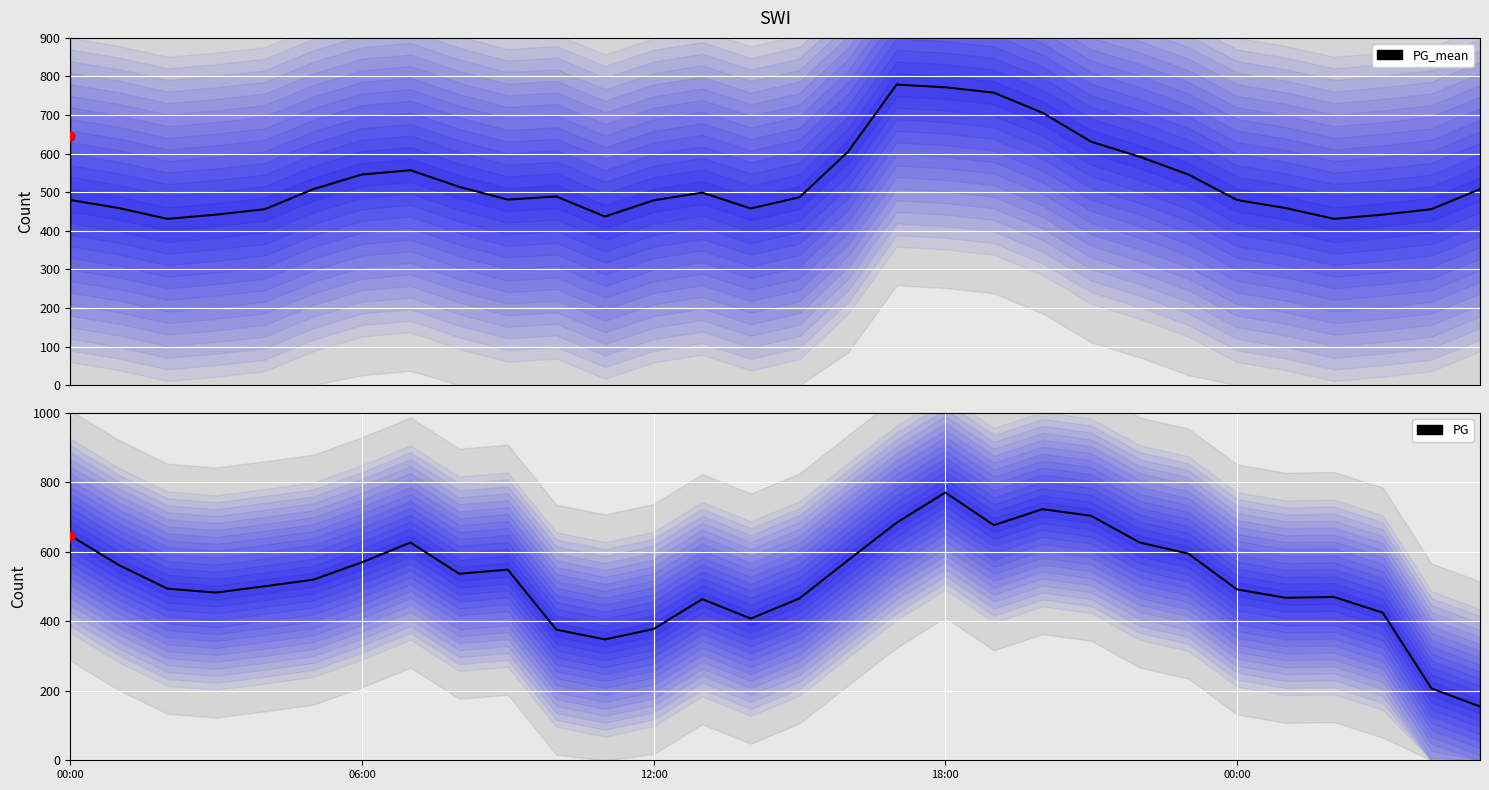

Which series has the largest Y range (max minus min)?

PG